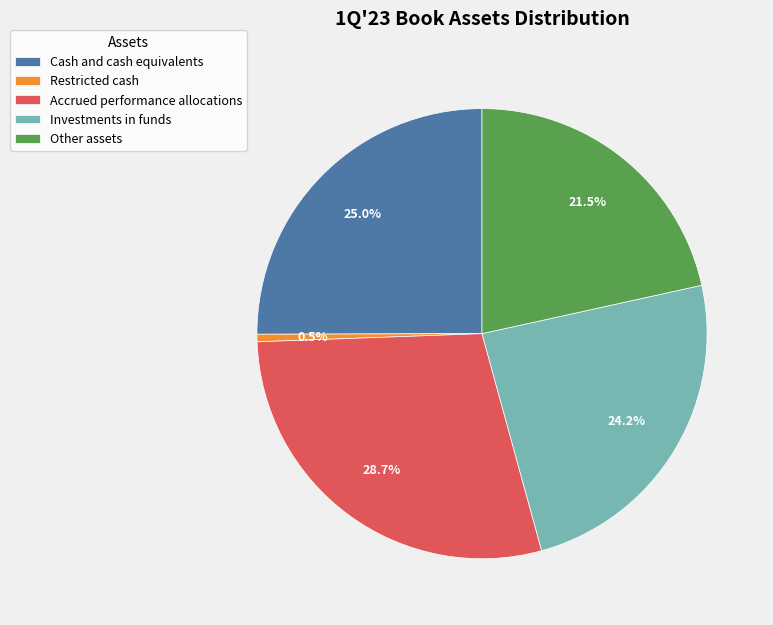

Between Restricted cash and Accrued performance allocations, which is larger?

Accrued performance allocations